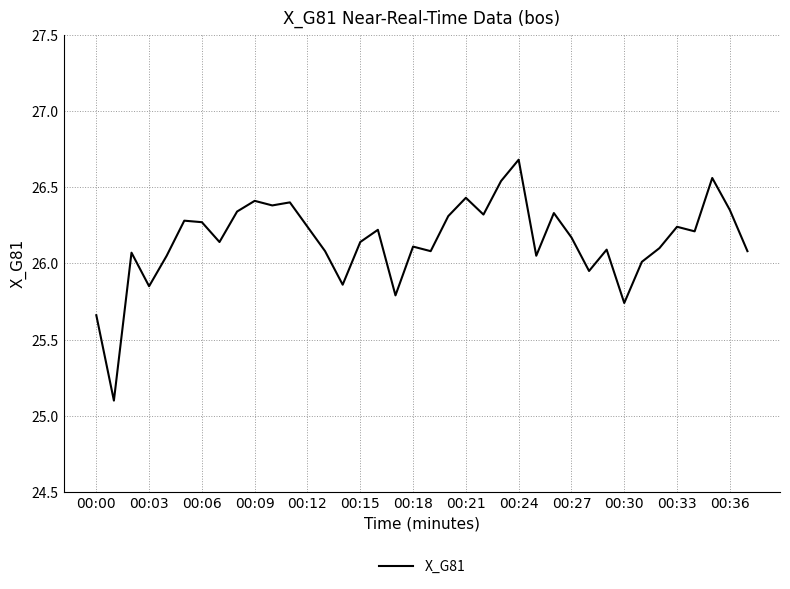

What is the difference between the maximum and minimum values?

1.6